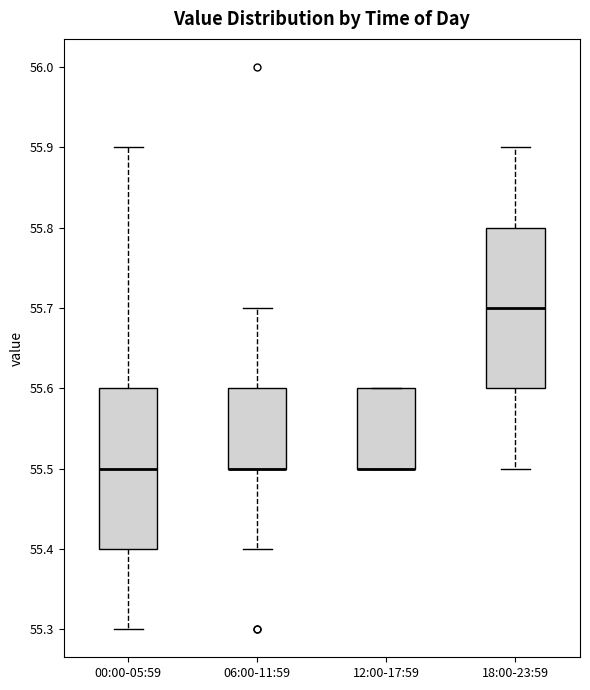

Reading left to right, read every box against the y-axis: the position of its median line, the range the box covers, and the ends of its whiskers. The values are not printed on the chart, so give them approximately, as read against the axis.

00:00-05:59: median 55.5, box 55.4 to 55.6, whiskers 55.3 to 55.9
06:00-11:59: median 55.5 (drawn on the box's lower edge), box 55.5 to 55.6, whiskers 55.4 to 55.7
12:00-17:59: median 55.5 (drawn on the box's lower edge), box 55.5 to 55.6, whiskers 55.5 to 55.6
18:00-23:59: median 55.7, box 55.6 to 55.8, whiskers 55.5 to 55.9